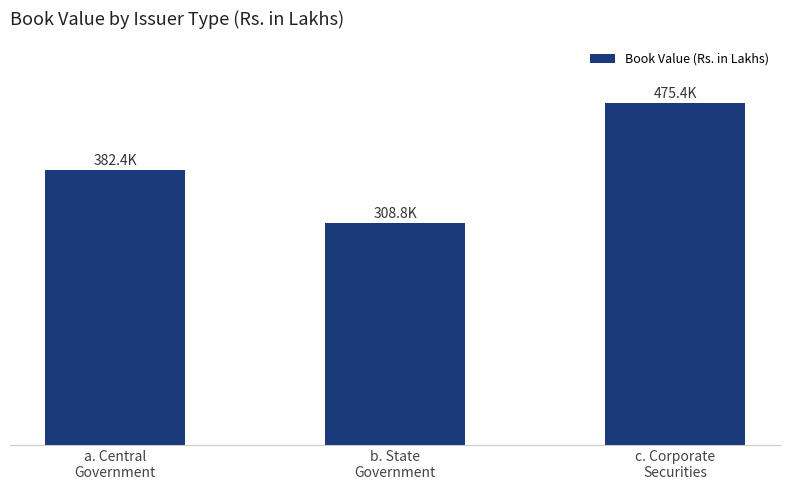

What is the minimum value shown in the chart?

308827.0